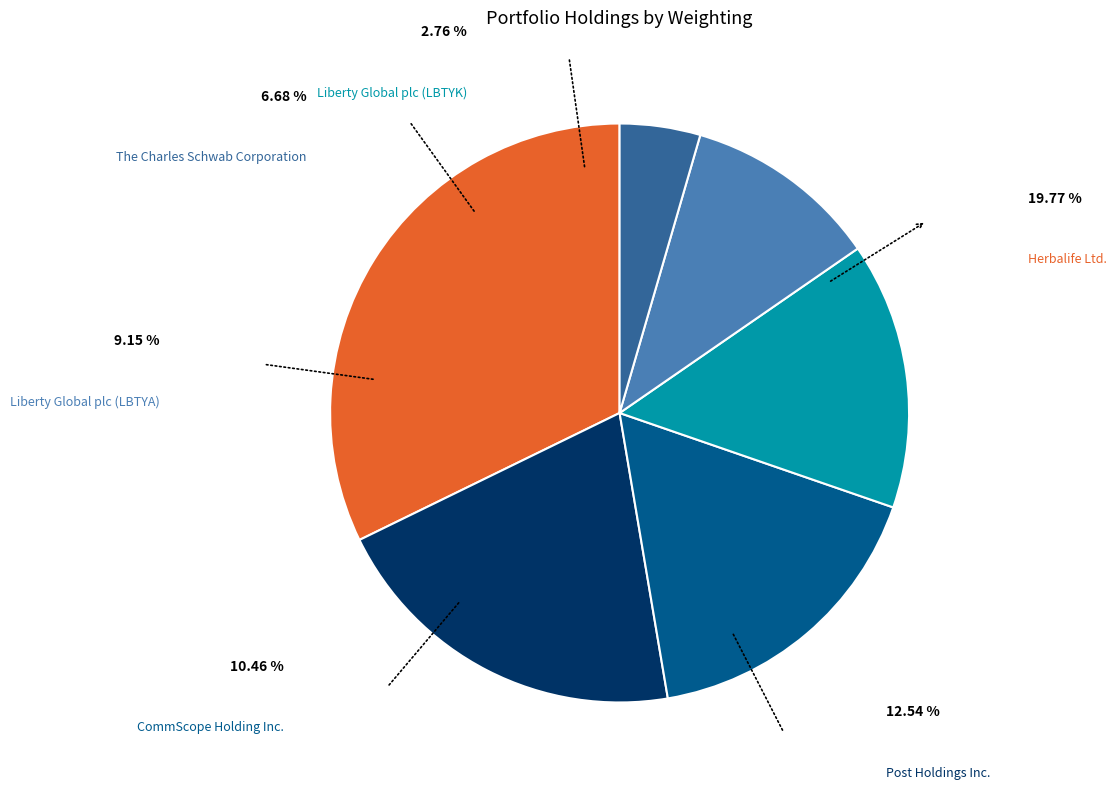

Is there a majority slice in this chart?

No